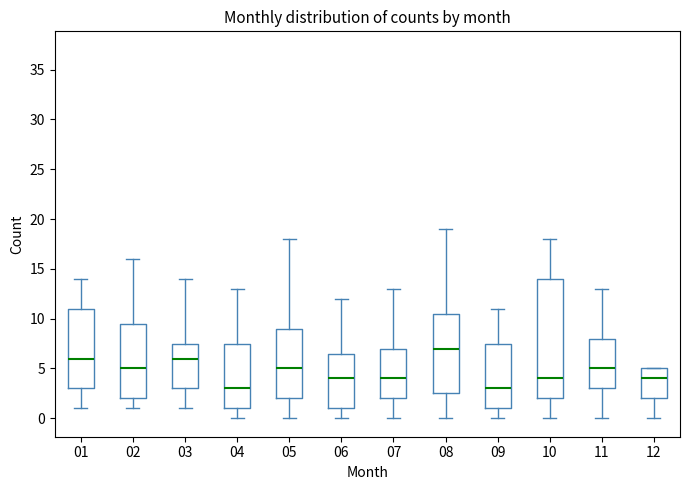

Reading left to right, transcribe this box plot: for each box, give where its median line is, the range the box spans, and where its two whiskers end, as read against the y-axis. The values are not printed on the chart, so give them approximately, as read against the axis.

01: median 6.0, box 3.0 to 11.0, whiskers 1.0 to 14.0
02: median 5.0, box 2.0 to 9.5, whiskers 1.0 to 16.0
03: median 6.0, box 3.0 to 7.5, whiskers 1.0 to 14.0
04: median 3.0, box 1.0 to 7.5, whiskers 0.0 to 13.0
05: median 5.0, box 2.0 to 9.0, whiskers 0.0 to 18.0
06: median 4.0, box 1.0 to 6.5, whiskers 0.0 to 12.0
07: median 4.0, box 2.0 to 7.0, whiskers 0.0 to 13.0
08: median 7.0, box 2.5 to 10.5, whiskers 0.0 to 19.0
09: median 3.0, box 1.0 to 7.5, whiskers 0.0 to 11.0
10: median 4.0, box 2.0 to 14.0, whiskers 0.0 to 18.0
11: median 5.0, box 3.0 to 8.0, whiskers 0.0 to 13.0
12: median 4.0, box 2.0 to 5.0, whiskers 0.0 to 5.0